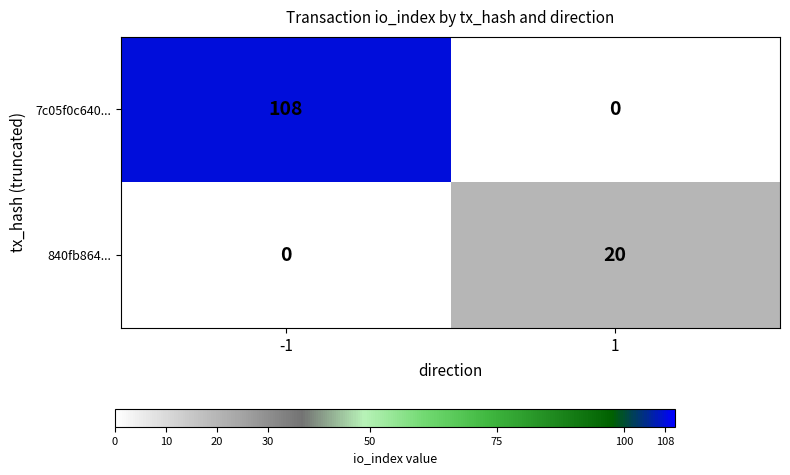

What is the maximum value for 7c05f0c640...?

108